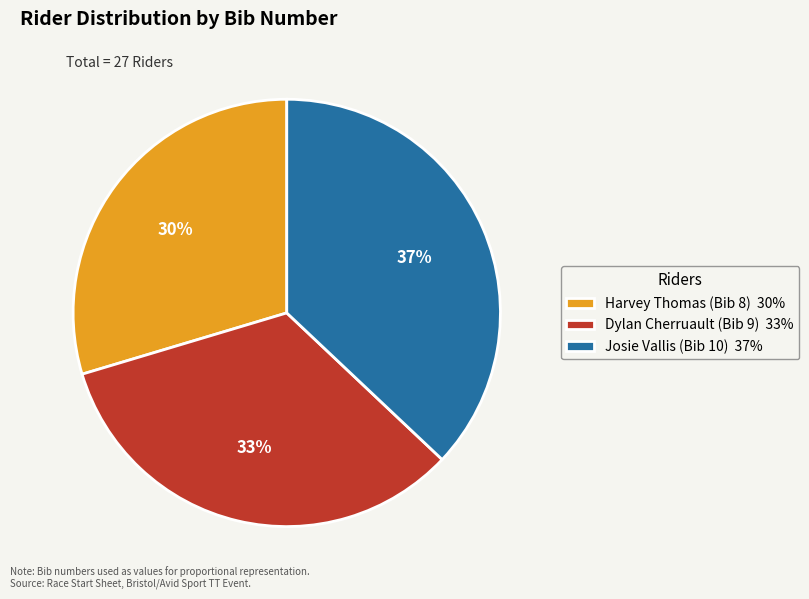

Is it true that Dylan Cherruault (Bib 9) is 45% of the pie?

False